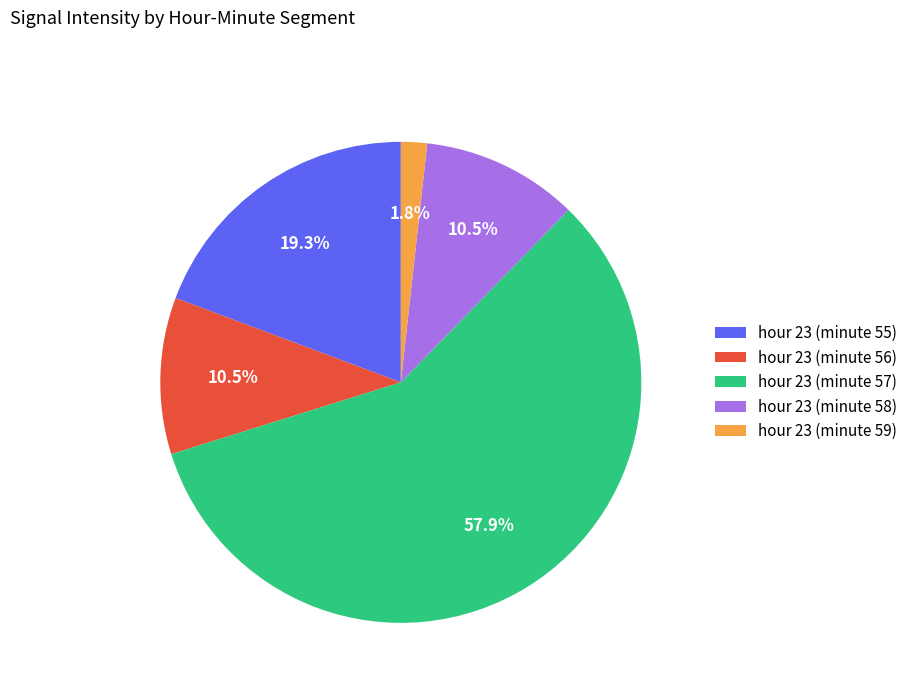

Which slice is the largest?

hour 23 (minute 57)